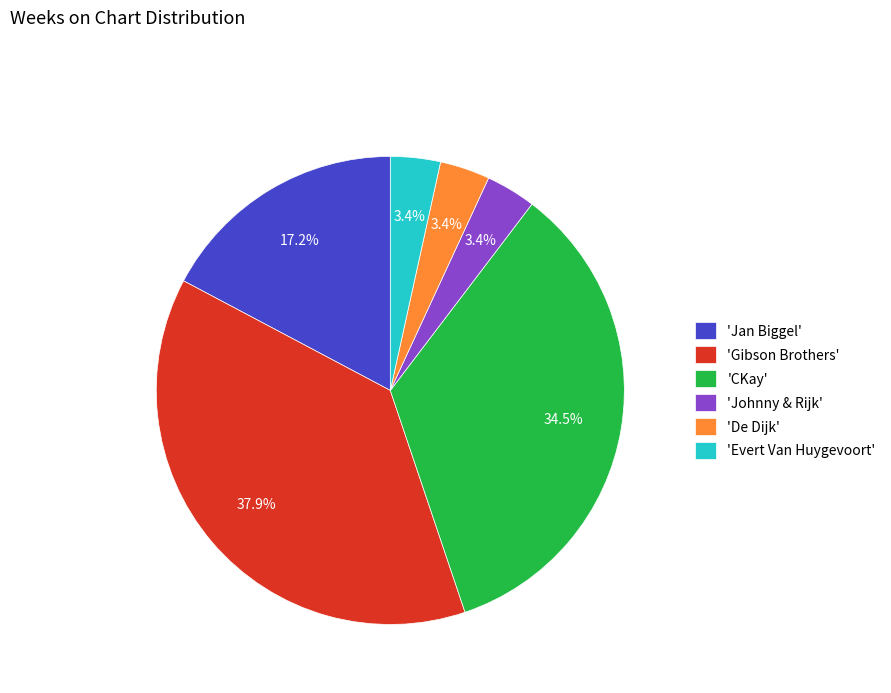

Approximately how many times larger is the value at 'Evert Van Huygevoort' compared to 'De Dijk'?

1.0